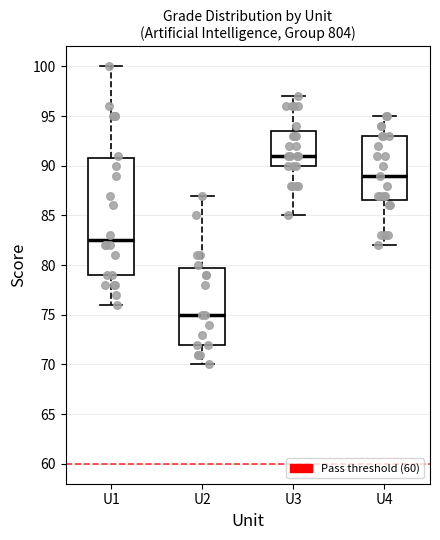

Reading left to right, read every box against the y-axis: the position of its median line, the range the box covers, and the ends of its whiskers. The values are not printed on the chart, so give them approximately, as read against the axis.

U1: median 82.5, box 79.0 to 91.0, whiskers 76.0 to 100.0
U2: median 75.0, box 72.0 to 80.0, whiskers 70.0 to 87.0
U3: median 91.0, box 90.0 to 93.5, whiskers 85.0 to 97.0
U4: median 89.0, box 86.5 to 93.0, whiskers 82.0 to 95.0